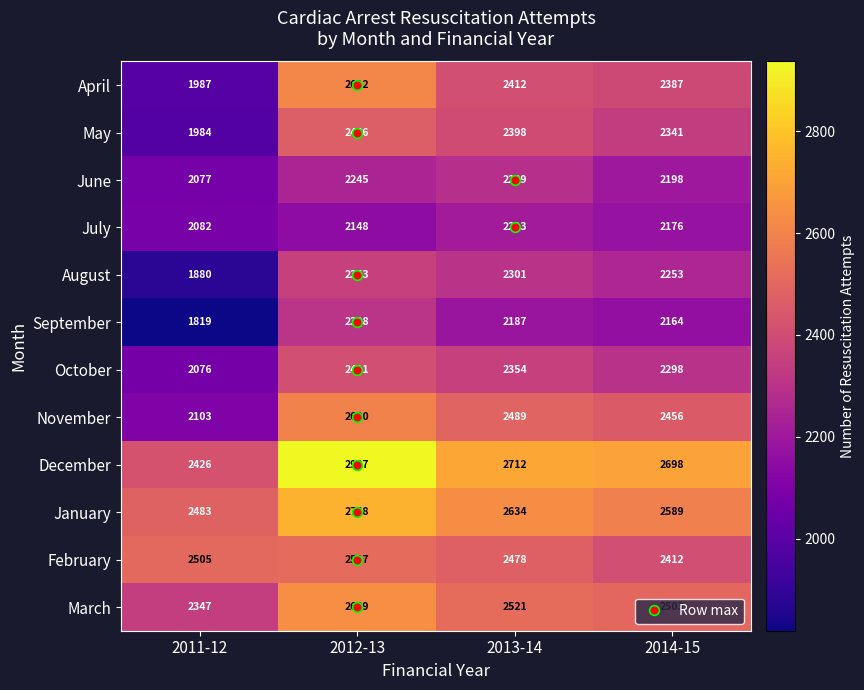

List the labels in order of May value, largest first.

2012-13, 2013-14, 2014-15, 2011-12